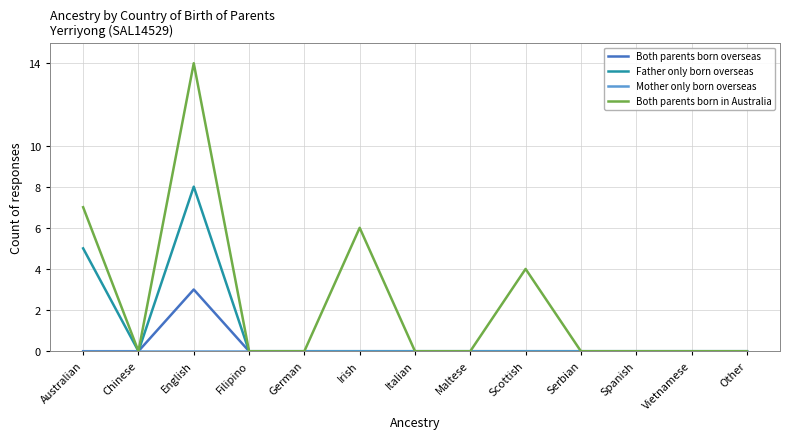

What position from the left is Scottish?

9